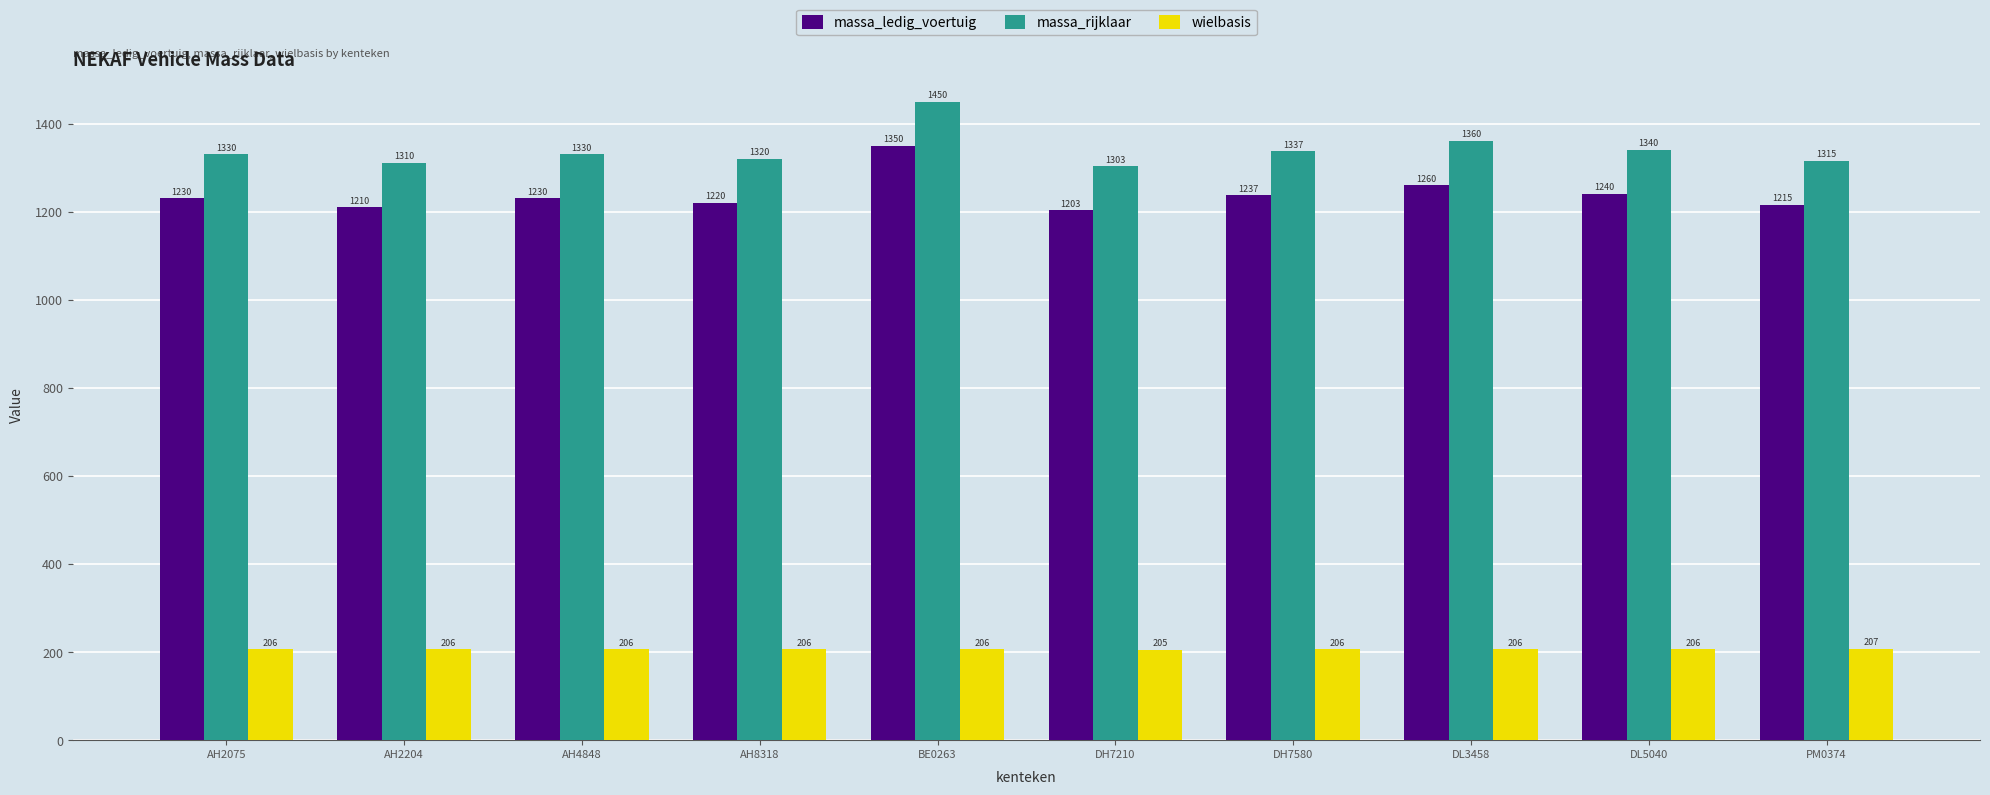

Which label corresponds to the largest value in the chart?

BE0263